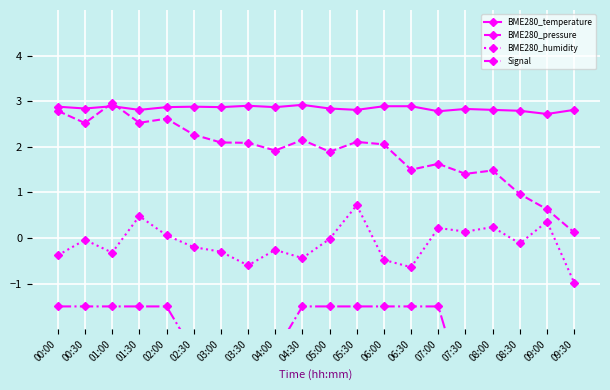

How many interior local peaks does the BME280_humidity series have?

7